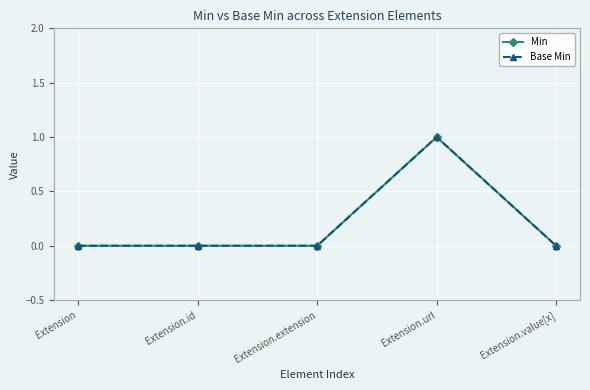

At how many categories does at least one series exceed 0?

1